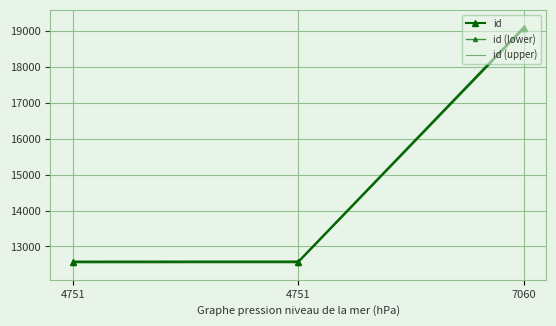

What is the value of the id (upper) point at the 2nd from the left?

12598.1